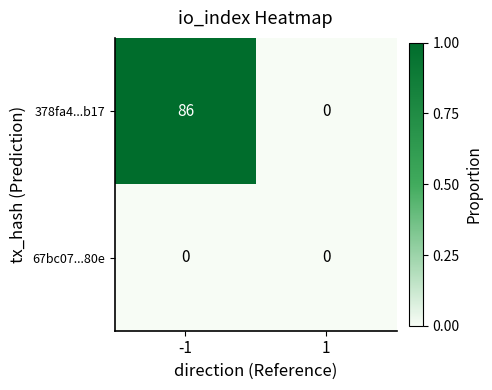

Reading left to right, what are all the values shown in this chart?

378fa4...b17: 86	0
67bc07...80e: 0	0